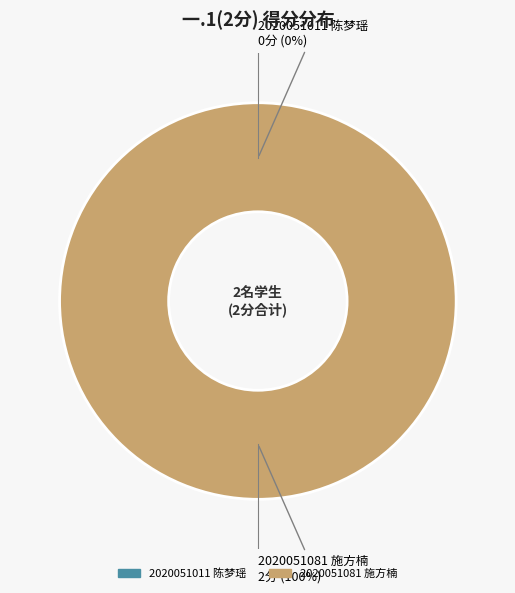

To the nearest percent, what portion does 2020051081 施方楠 represent?

100%